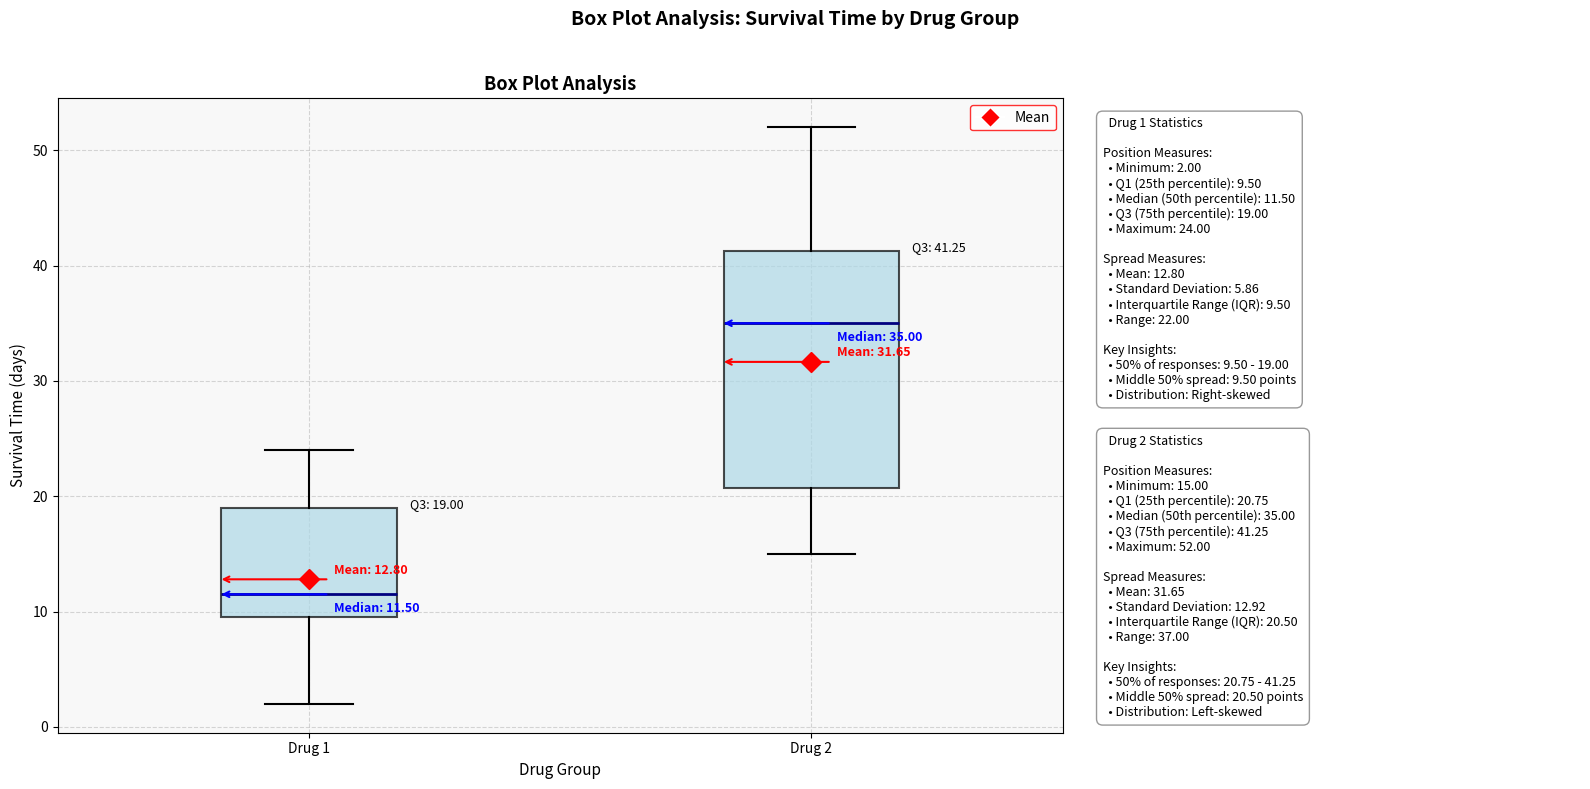

Which box has the highest median line?

Drug 2